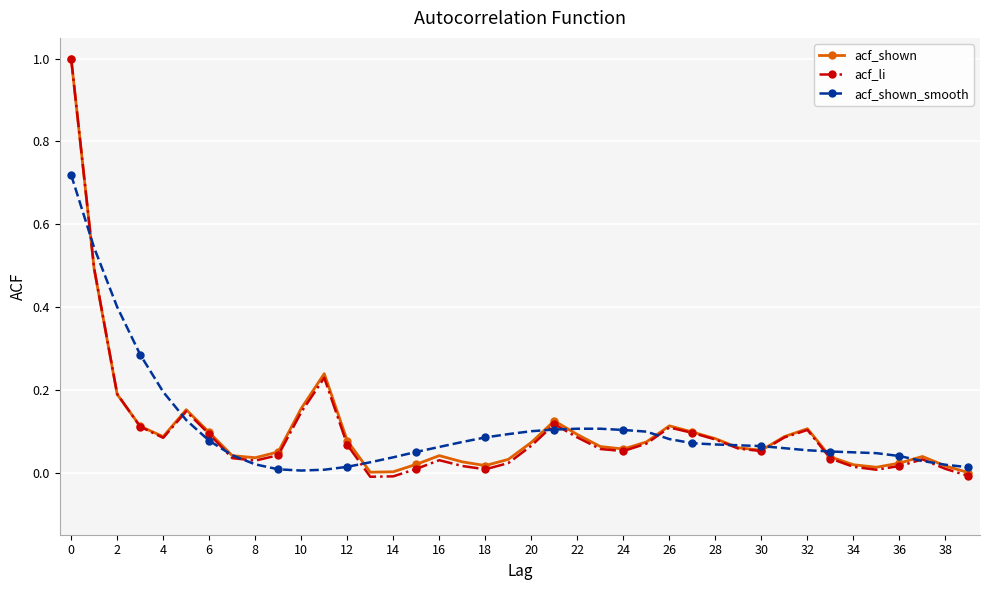

True or false: acf_li has more than 0 interior local peaks.

True